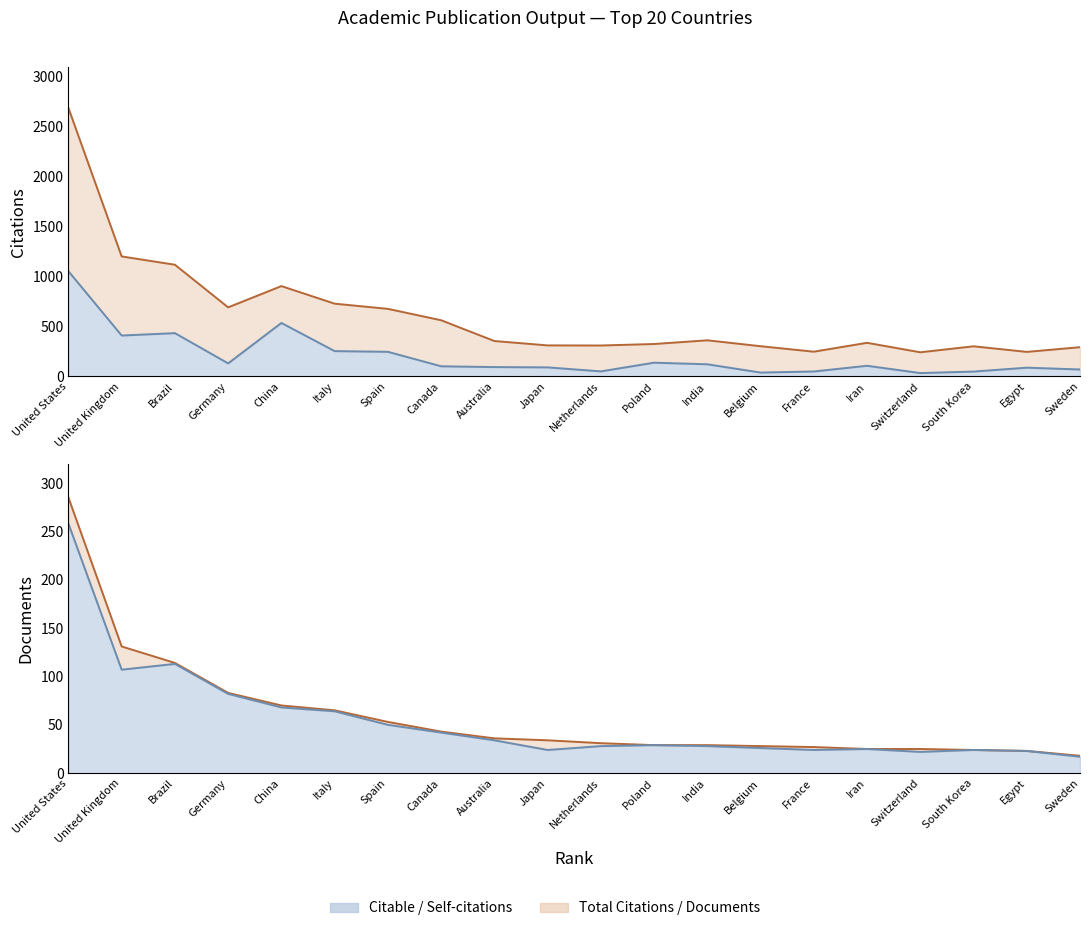

True or false: Documents (line) and Citations (line) cross at least once.

False